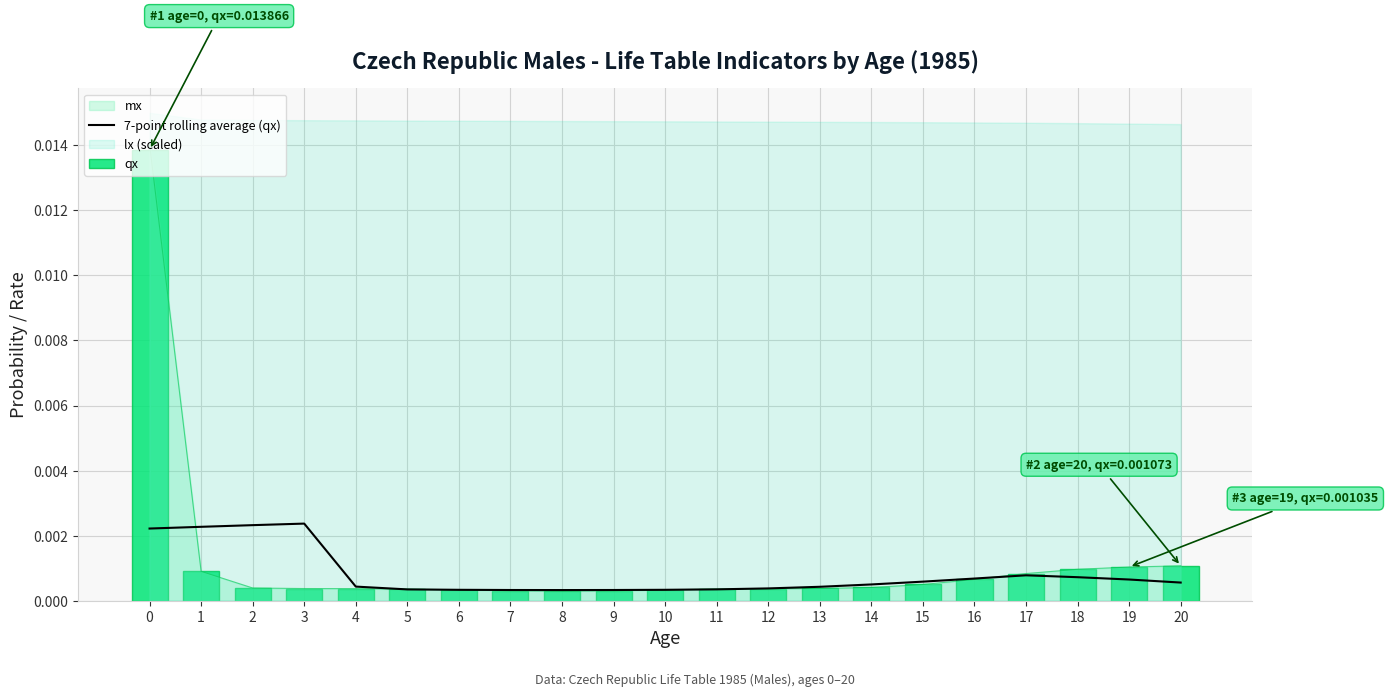

How many 7-point rolling average (qx) values are between 0 and 1?

21